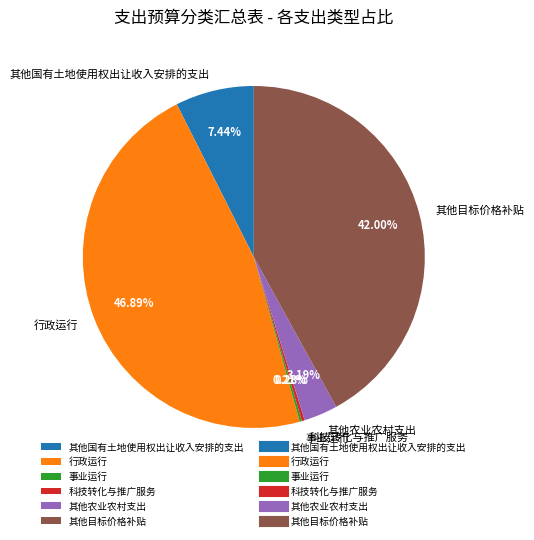

Is it true that 其他目标价格补贴 is 29% of the pie?

False